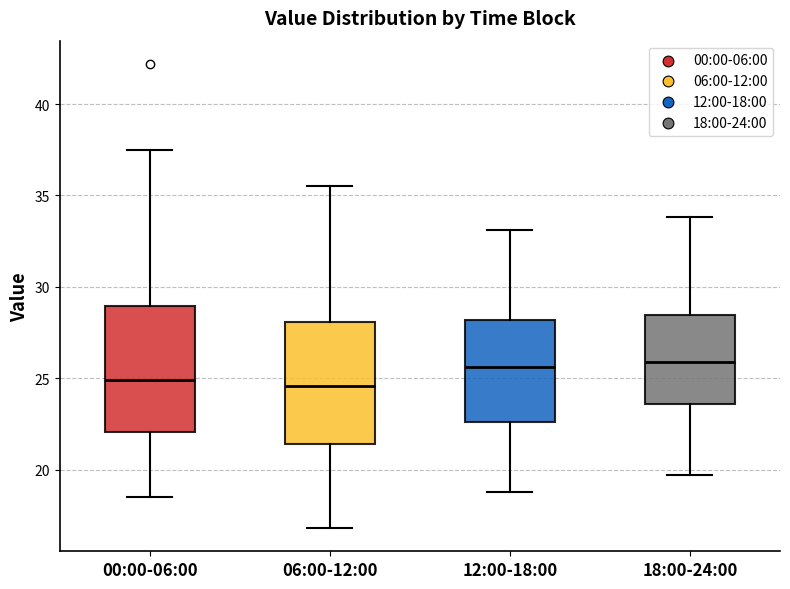

Where does the lower whisker of the box for 18:00-24:00 end on the y-axis? The values are not printed on the chart, so give them approximately, as read against the axis.

19.5